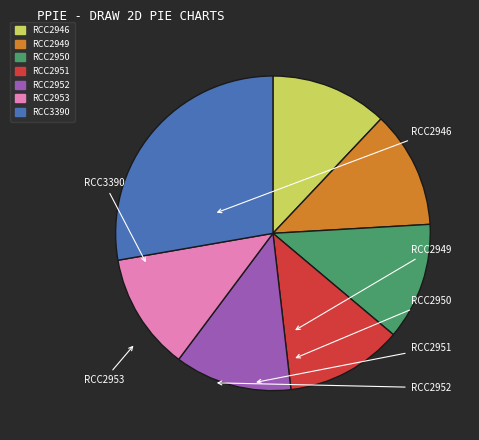

Count the number of slices in the pie.

7